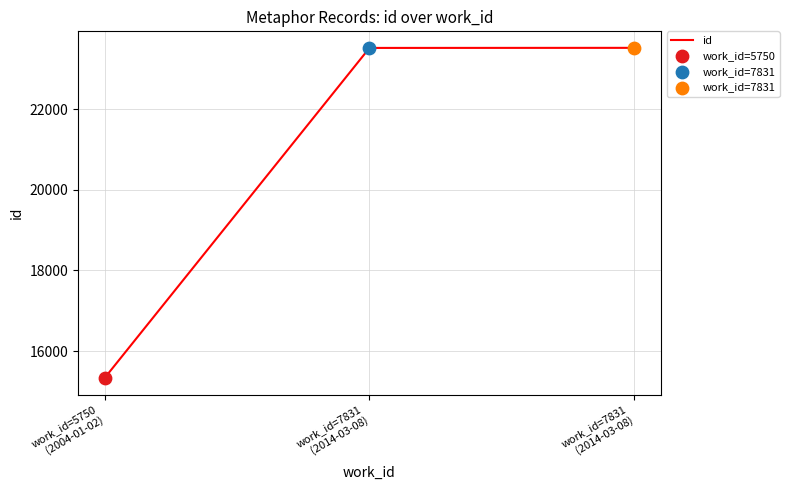

Between work_id=7831
(2014-03-08) and work_id=7831
(2014-03-08), which is larger?

work_id=7831
(2014-03-08)